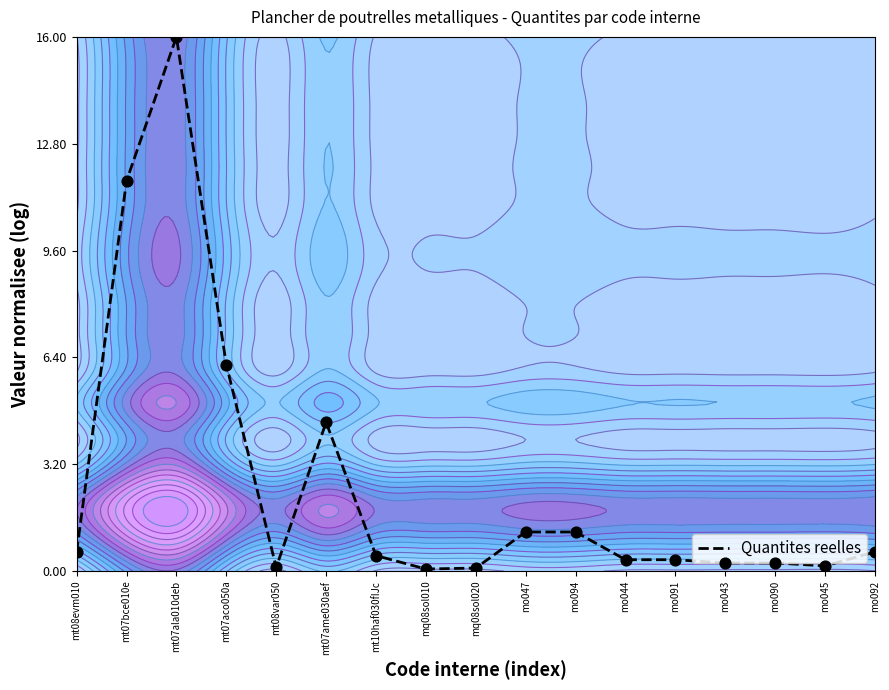

Count the number of data series in this chart.

1